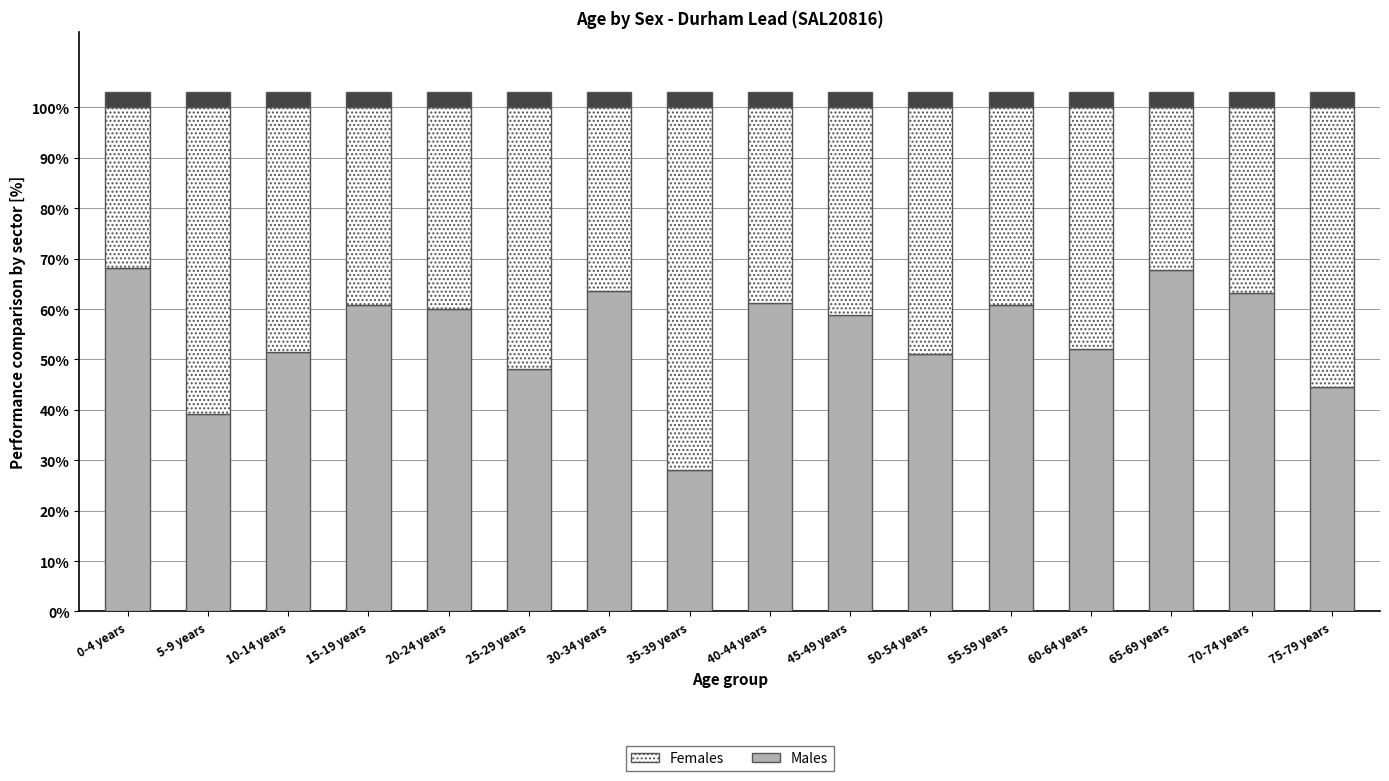

What is the minimum value for Females?

31.8